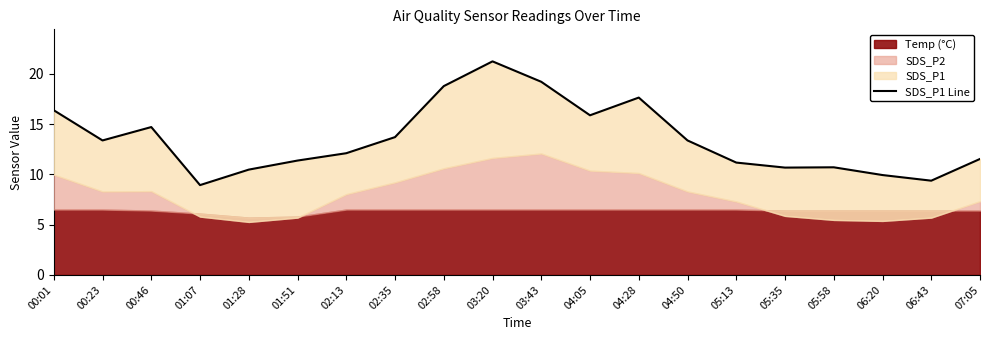

True or false: the data has more than 0 interior local peaks.

True